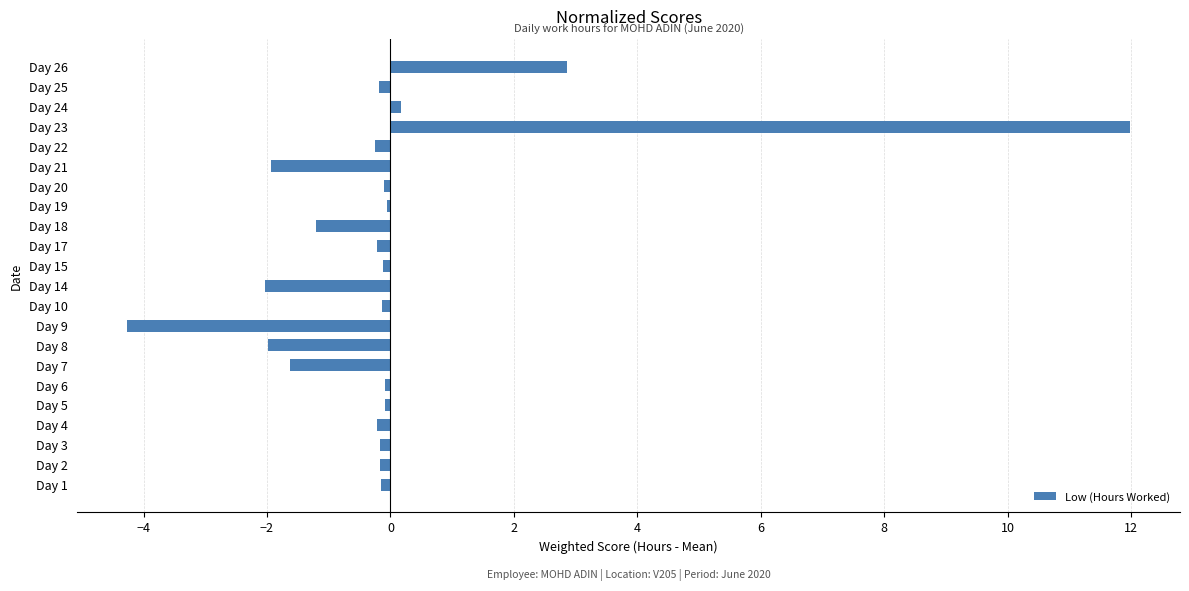

The chart shows a value of -0.7 at Day 14. True or false?

False